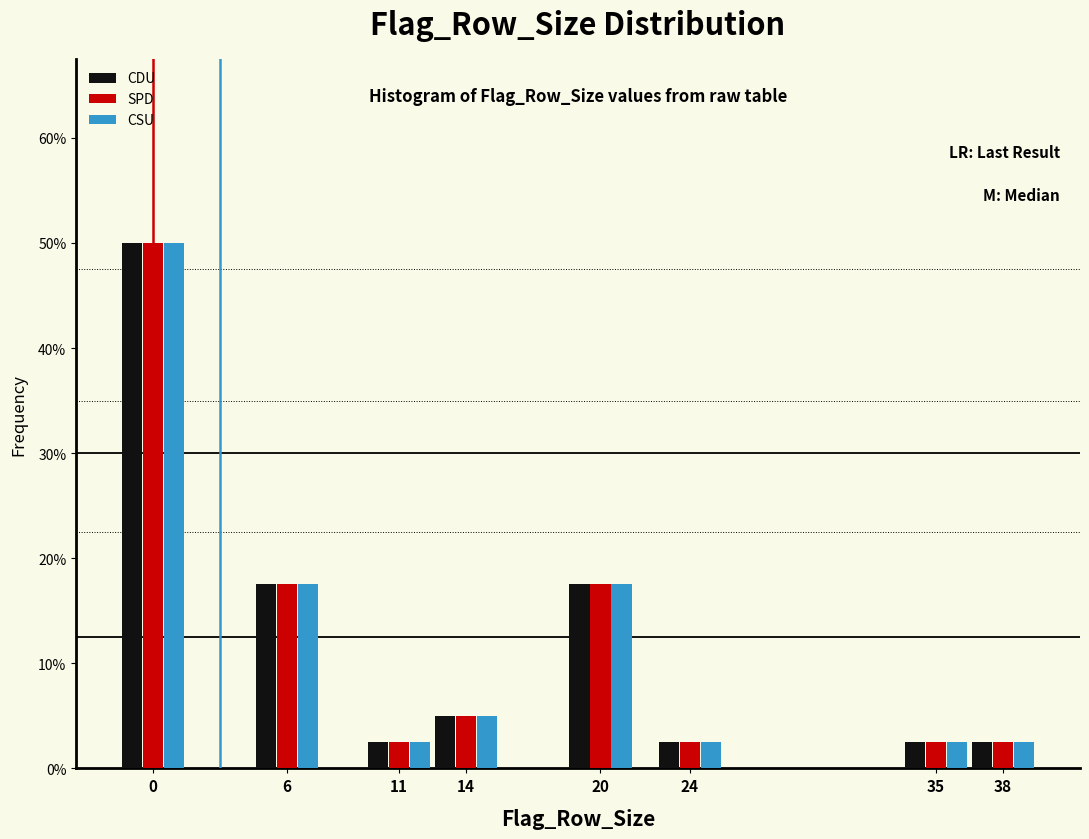

Reading left to right, extract all data points from this chart.

CDU: 0=50.0	6=17.5	11=2.5	14=5.0	20=17.5	24=2.5	35=2.5	38=2.5
SPD: 0=50.0	6=17.5	11=2.5	14=5.0	20=17.5	24=2.5	35=2.5	38=2.5
CSU: 0=50.0	6=17.5	11=2.5	14=5.0	20=17.5	24=2.5	35=2.5	38=2.5